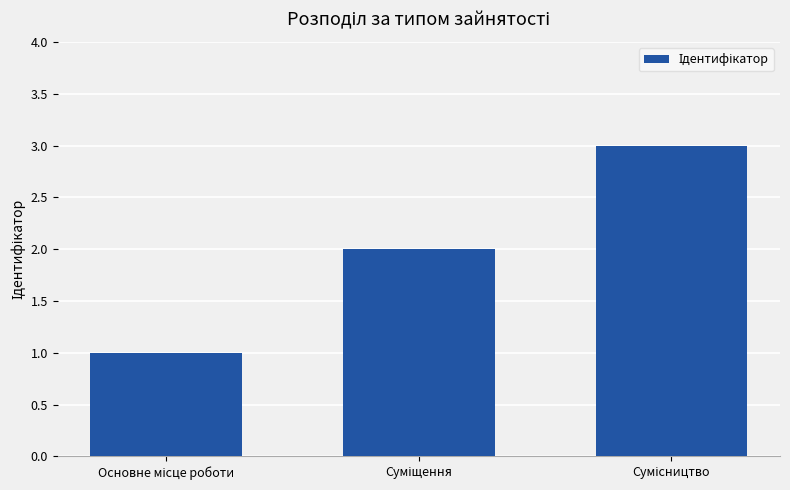

Does the chart contain any negative values?

No